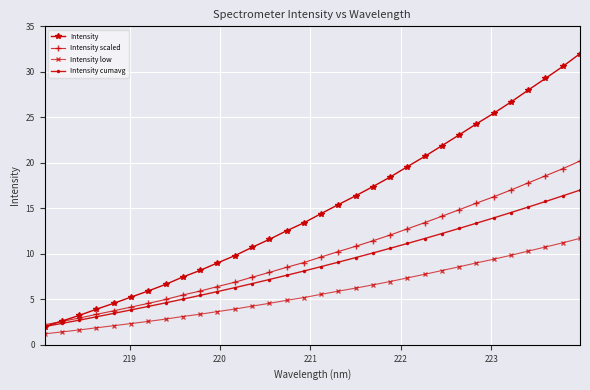

What is the maximum value for Intensity low?

11.7